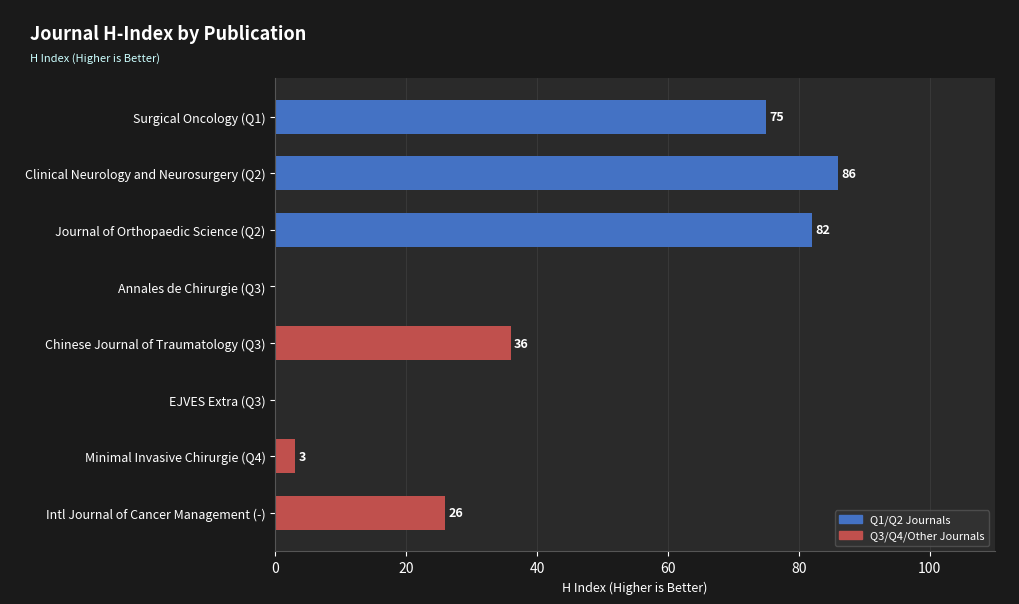

What is the sum of all values?

308